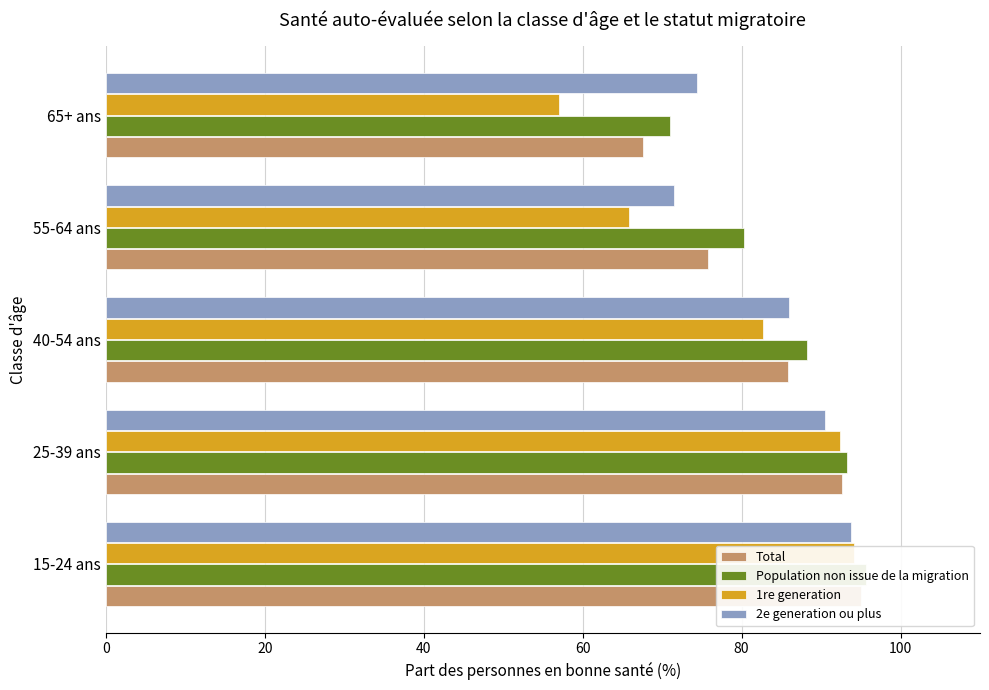

Is it true that 1re generation equals 94.2 at 15-24 ans?

True